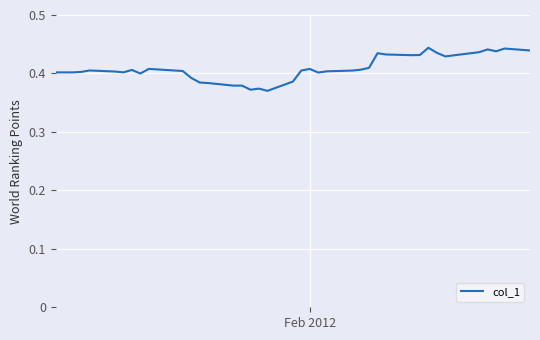

How many categories are shown in the chart?

39